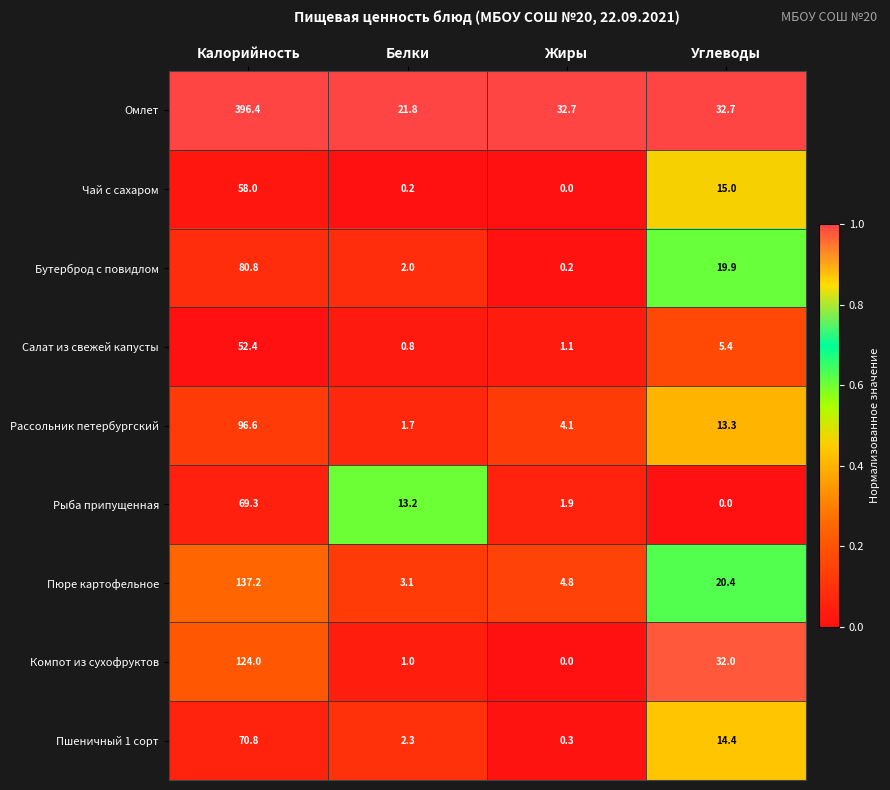

At which label does Чай с сахаром reach its peak?

Калорийность